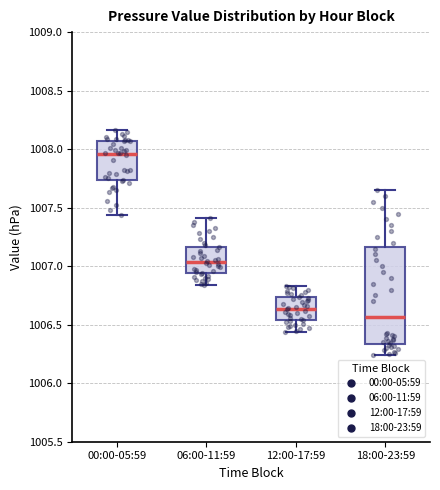

Reading left to right, transcribe this box plot: for each box, give where its median line is, the range the box spans, and where its two whiskers end, as read against the y-axis. The values are not printed on the chart, so give them approximately, as read against the axis.

00:00-05:59: median 1007.95, box 1007.75 to 1008.05, whiskers 1007.45 to 1008.15
06:00-11:59: median 1007.05, box 1006.95 to 1007.15, whiskers 1006.85 to 1007.40
12:00-17:59: median 1006.65, box 1006.55 to 1006.75, whiskers 1006.45 to 1006.85
18:00-23:59: median 1006.55, box 1006.35 to 1007.15, whiskers 1006.25 to 1007.65